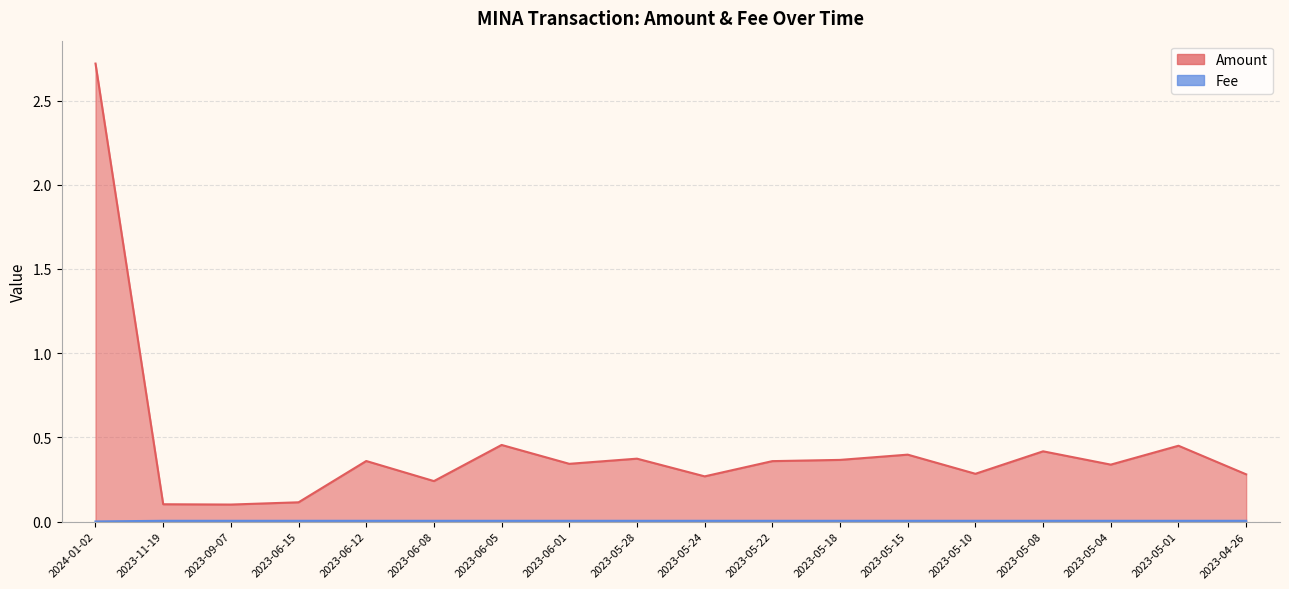

How many Fee values are between 0 and 1?

18